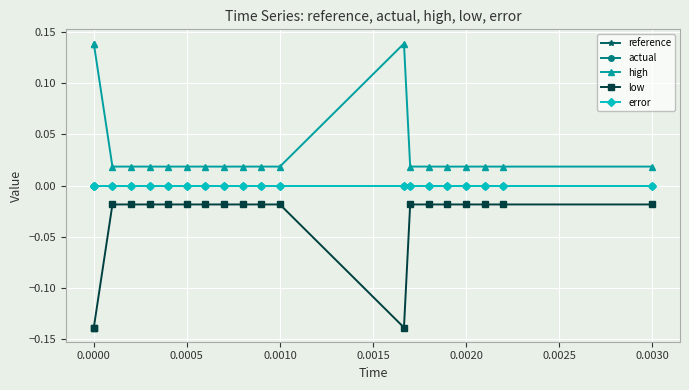

At which label is low closest to 0?

0.0005